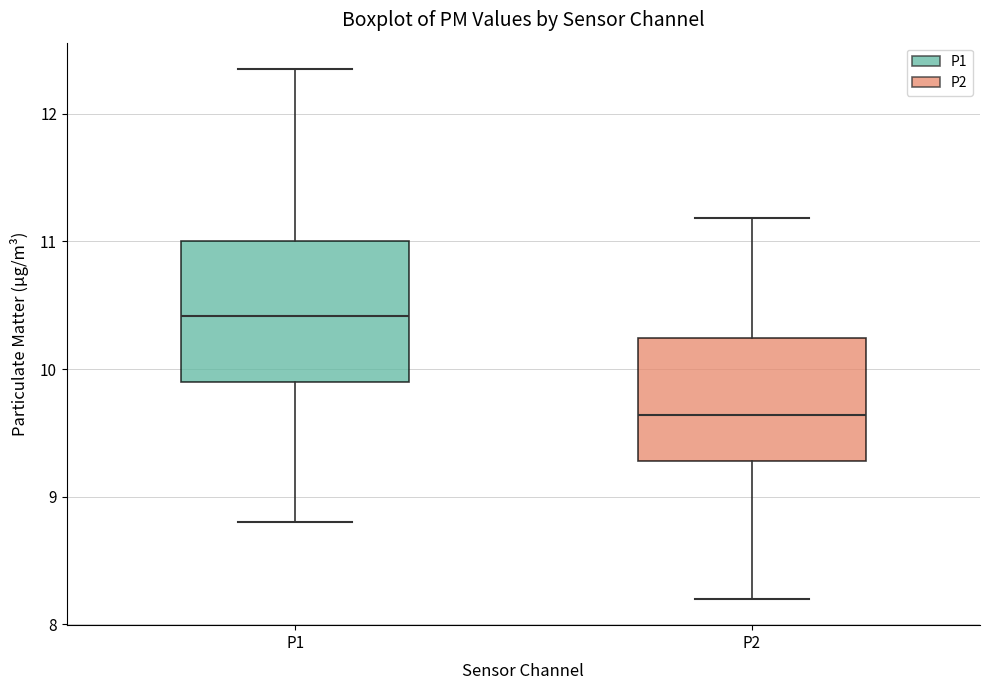

Which box's median line is the lowest?

P2